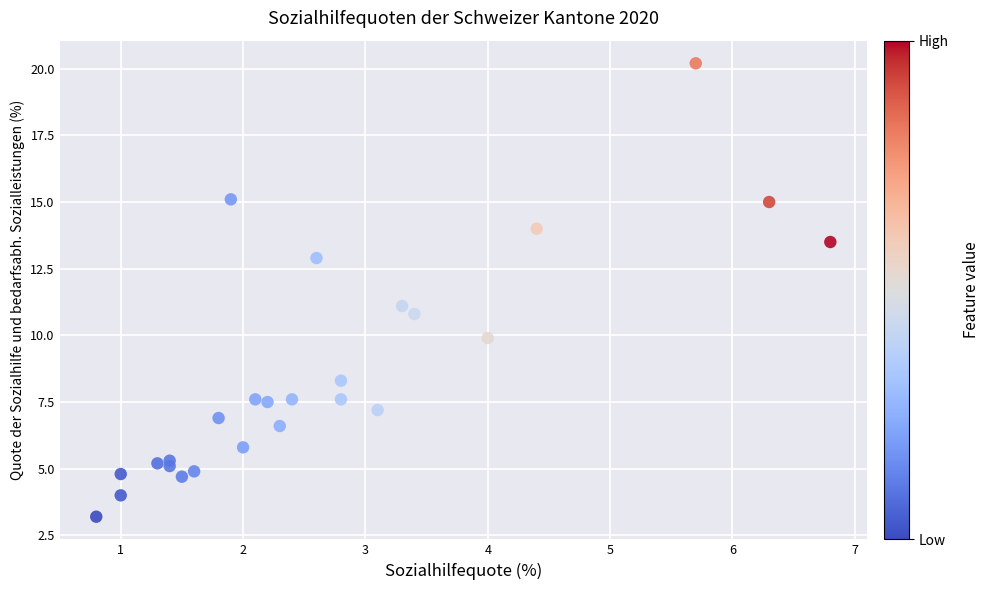

What is the range of Y values (max minus min)?

17.0